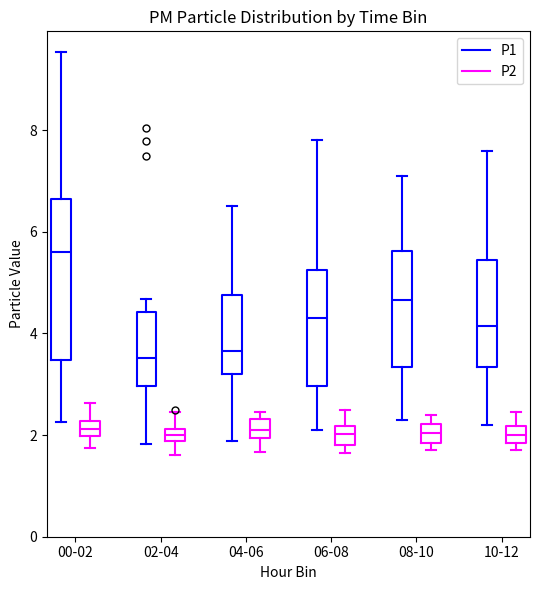

Which box is the tallest, from its lower edge to its upper edge?

00-02 (P1)